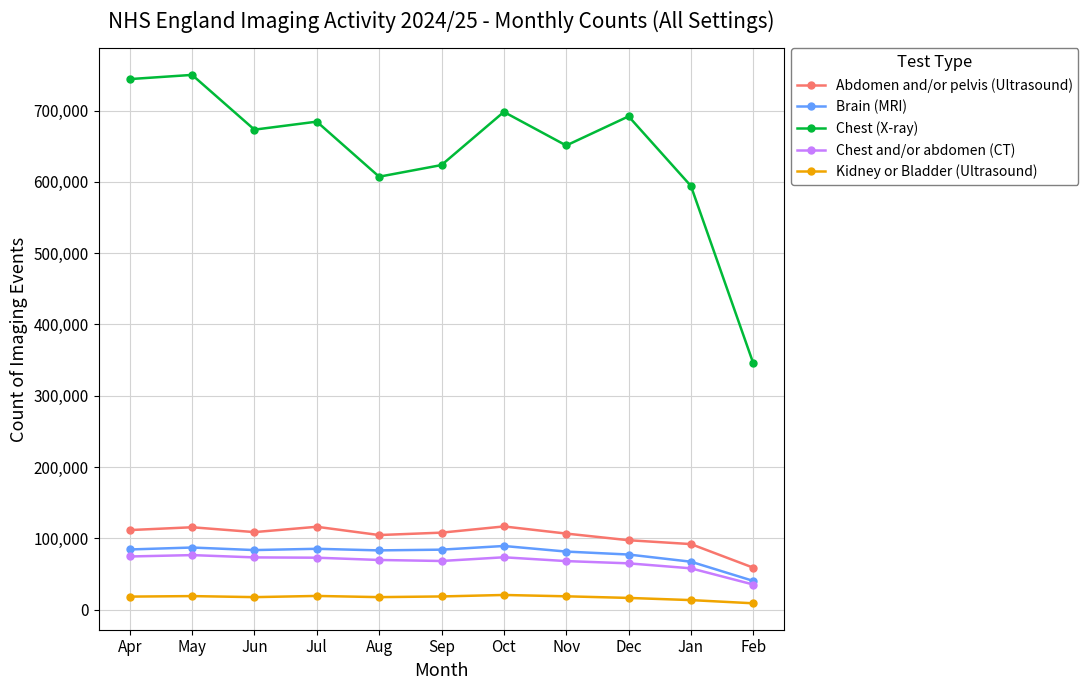

What is the approximate value of Abdomen and/or pelvis (Ultrasound) at May?

115645